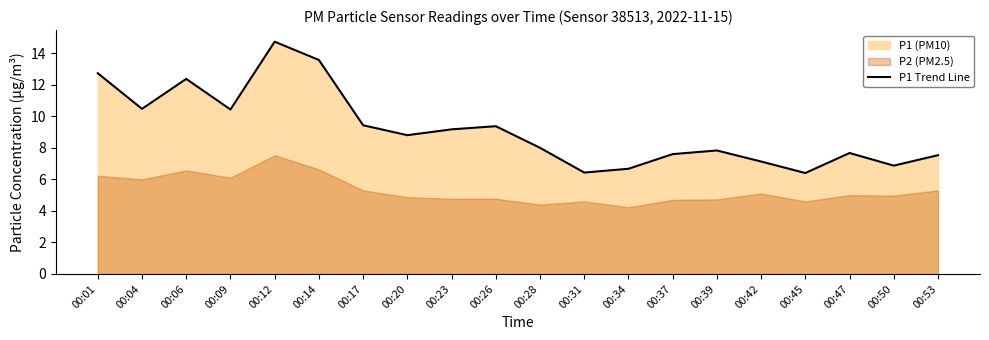

What is the change in value from 00:04 to 00:06?

+1.9